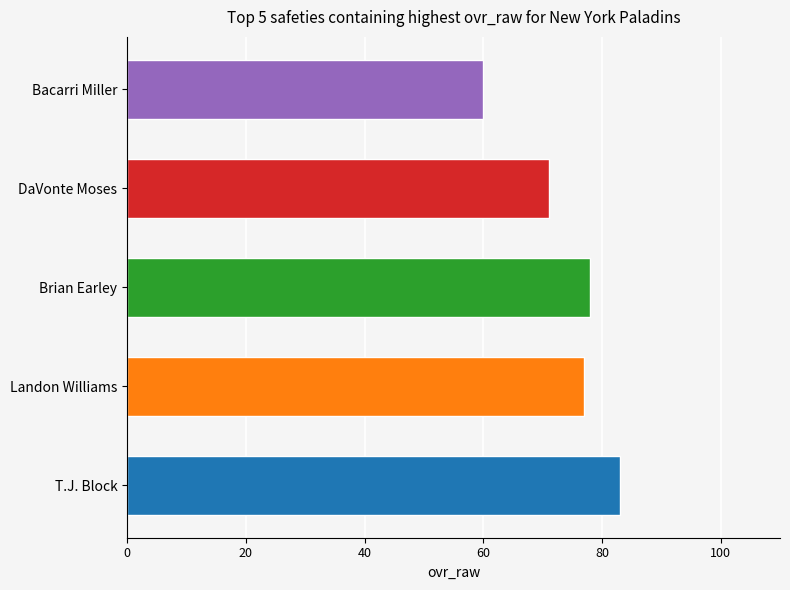

Which category has the lowest value across all series?

Bacarri Miller